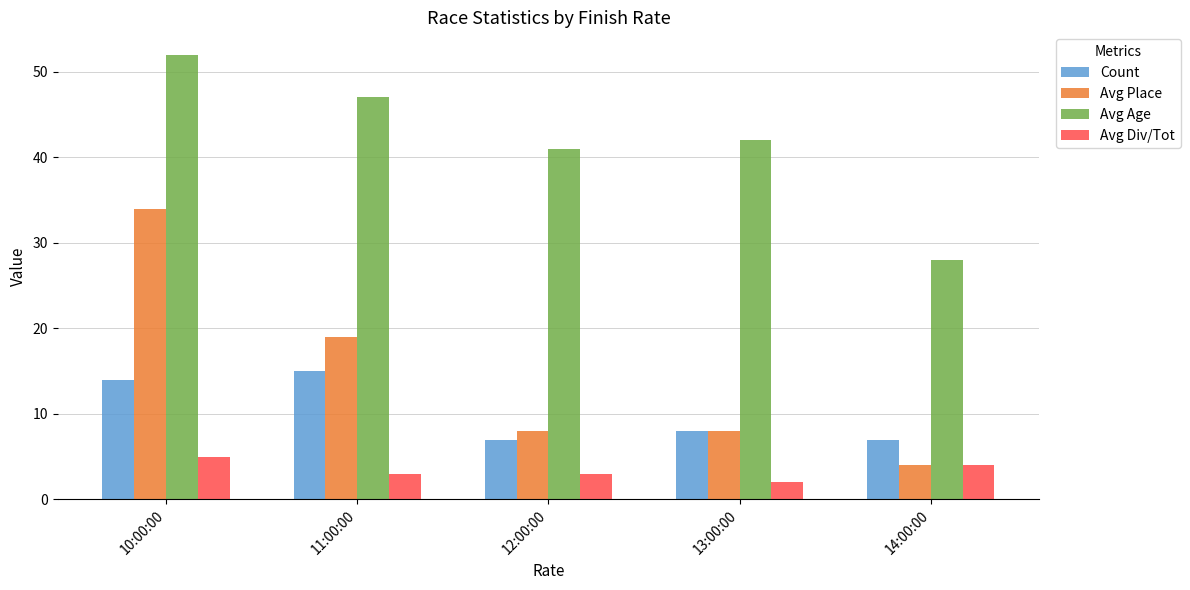

What is the smallest value displayed?

2